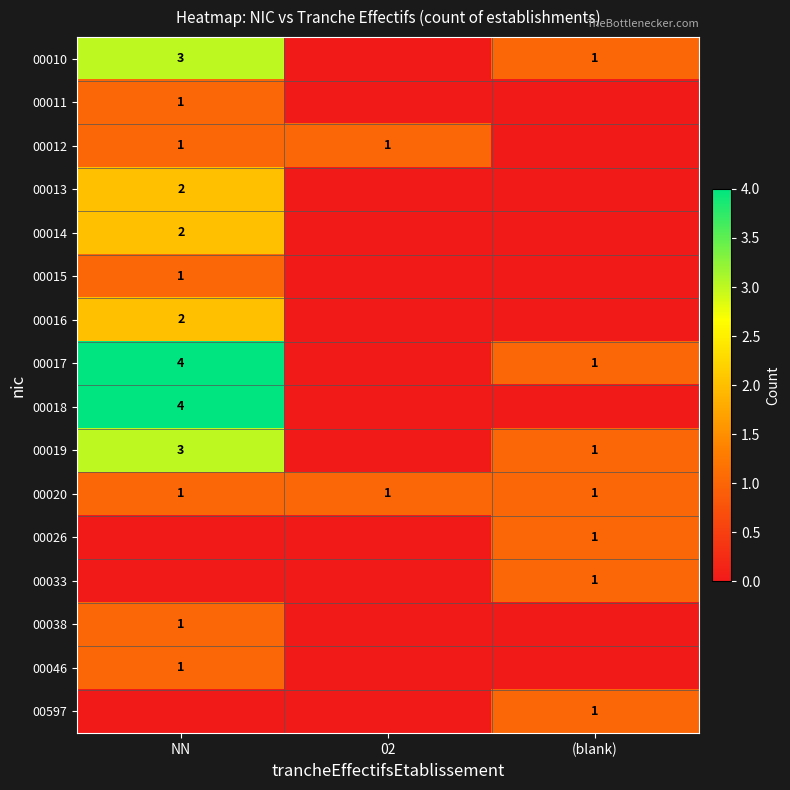

At which category is the sum across all series the highest?

NN